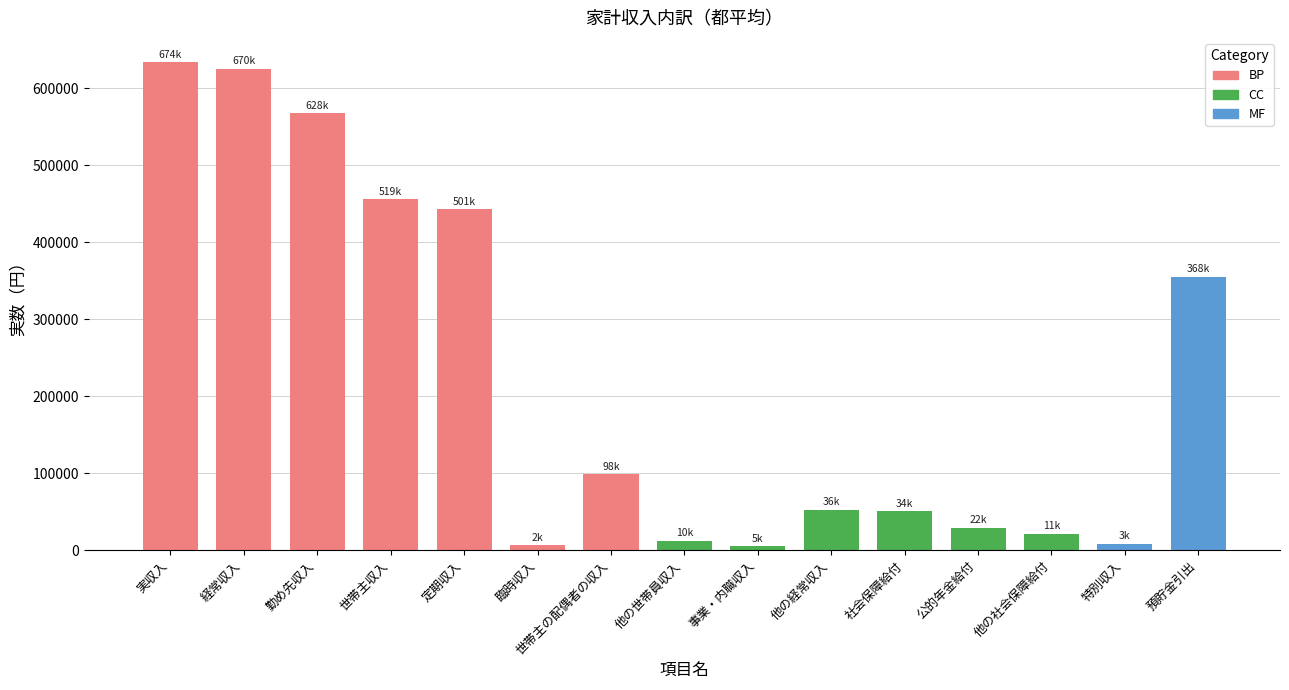

What is the sum of the values at 社会保障給付 and 経常収入?

676525